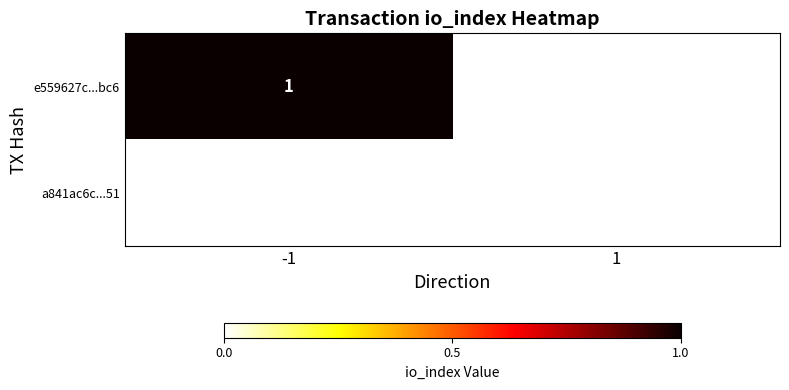

Is the value of e559627c...bc6 at -1 greater than the value of a841ac6c...51 at 1?

Yes